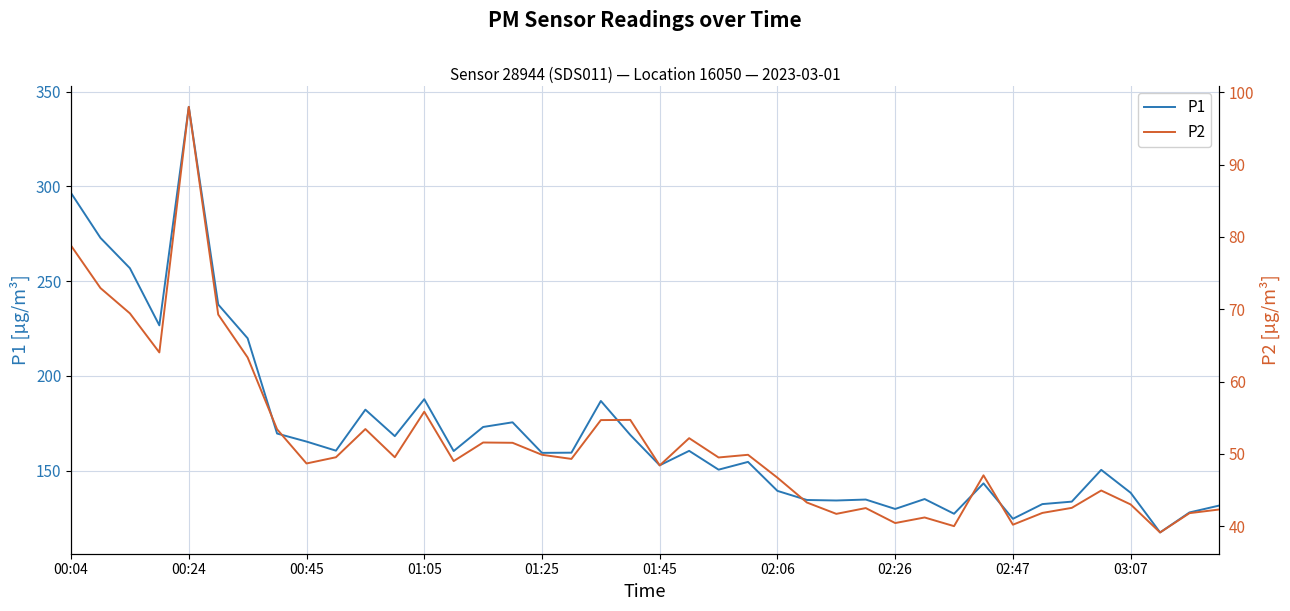

At how many categories does at least one series exceed 274?

2